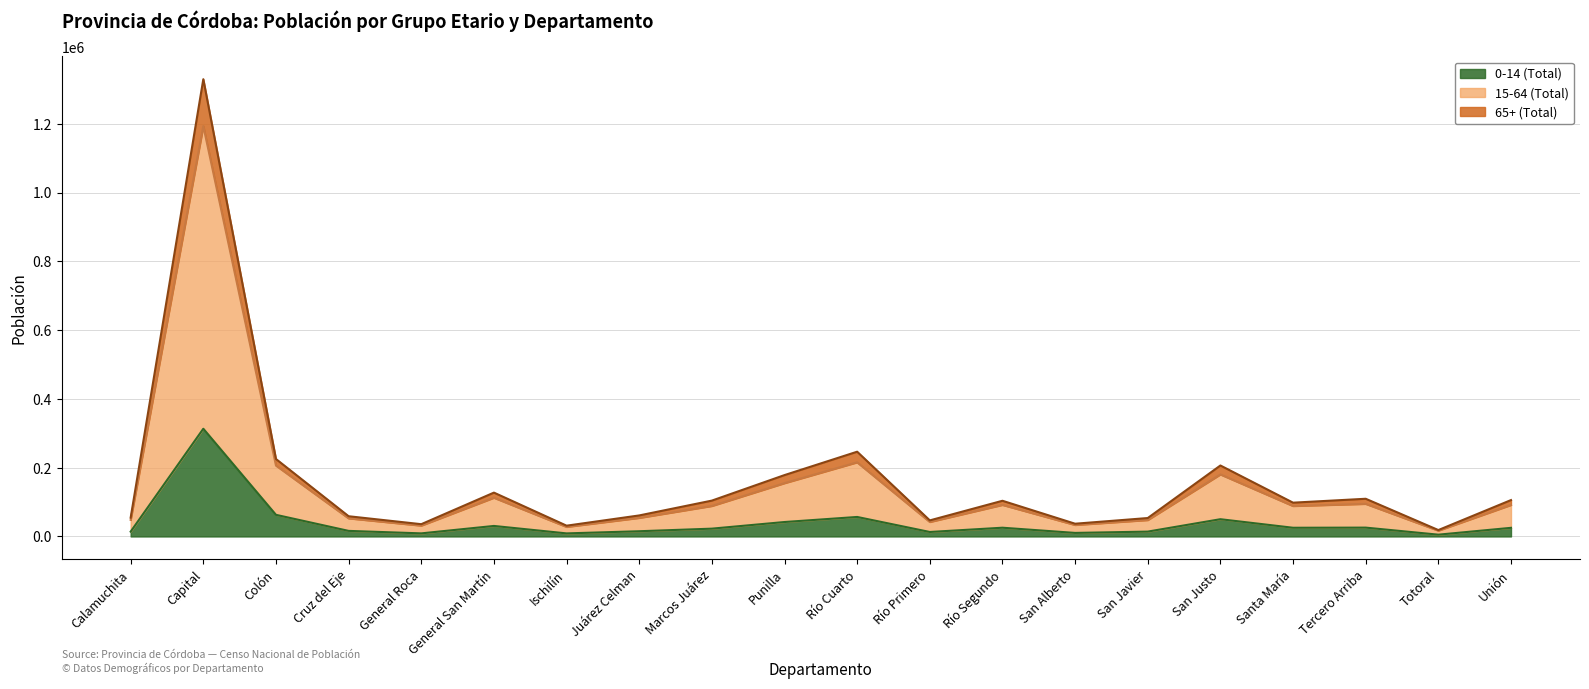

The value of 0-14 (Total) at San Justo is 50119. True or false?

True